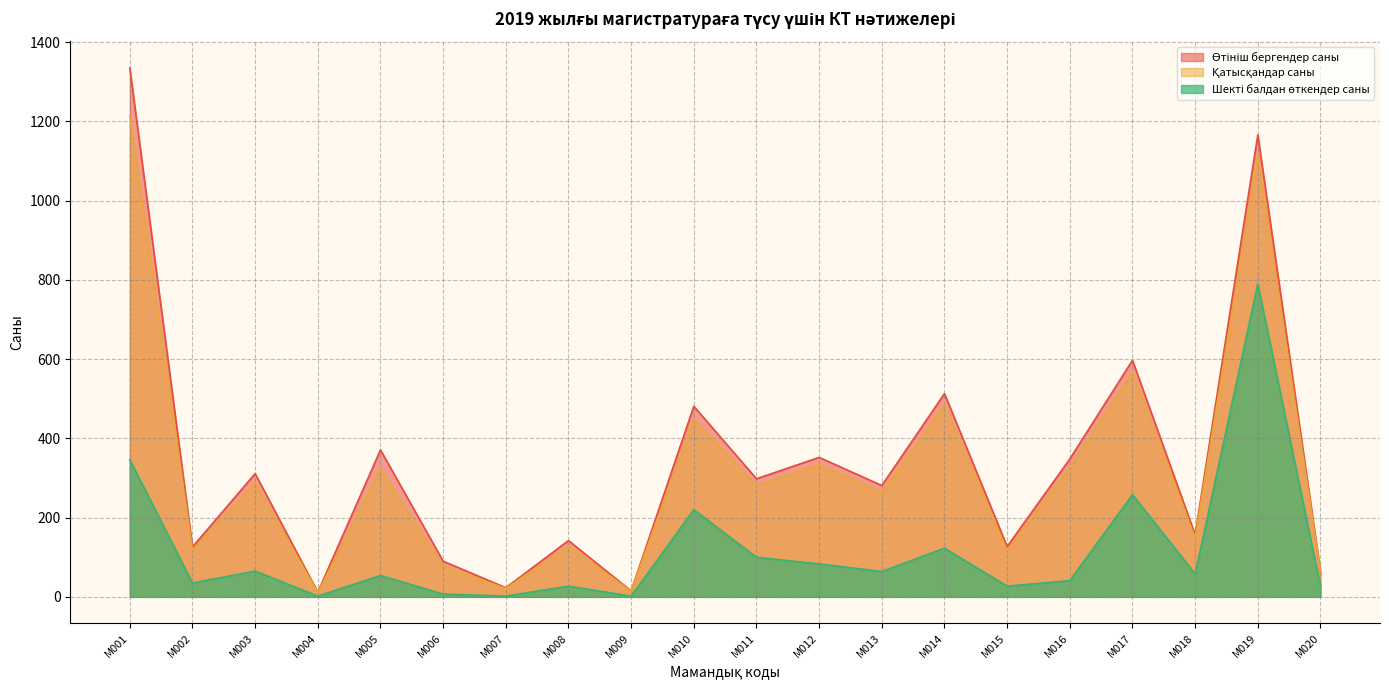

True or false: Қатысқандар саны and Шекті балдан өткендер саны cross at least once.

False